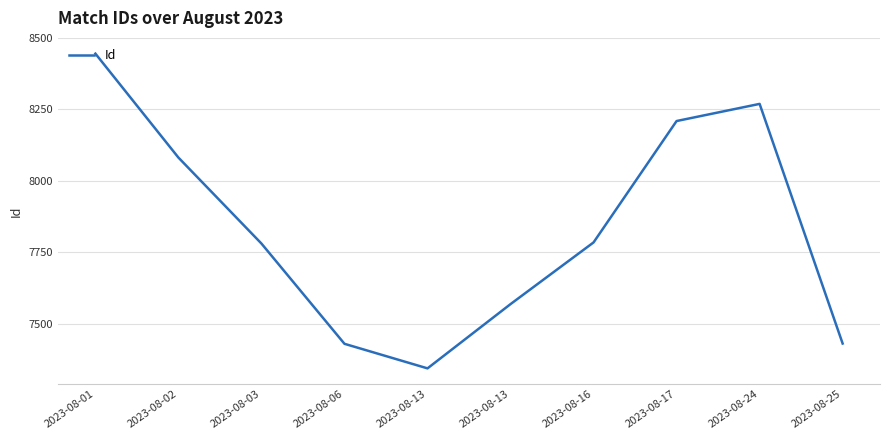

Between 2023-08-02 and 2023-08-17, which is larger?

2023-08-17